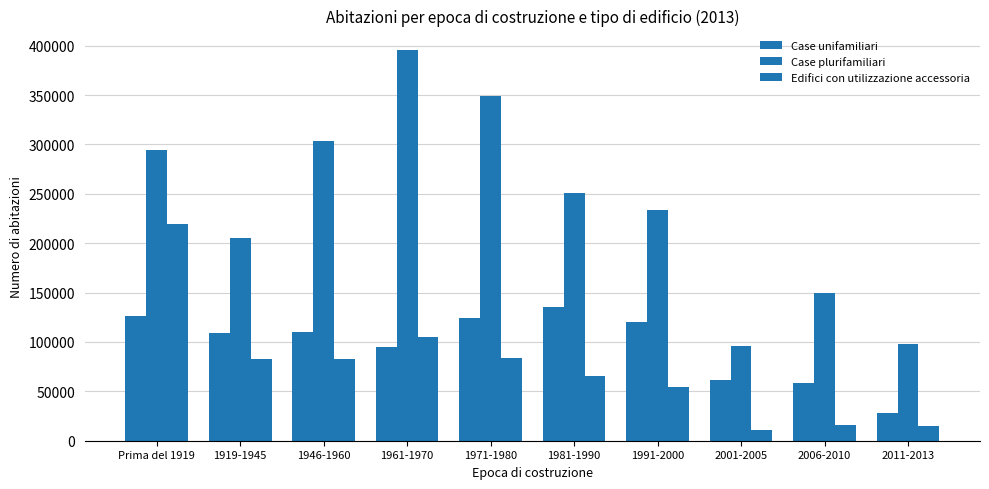

What is the sum of the Case plurifamiliari values at Prima del 1919 and 2006-2010?

444818